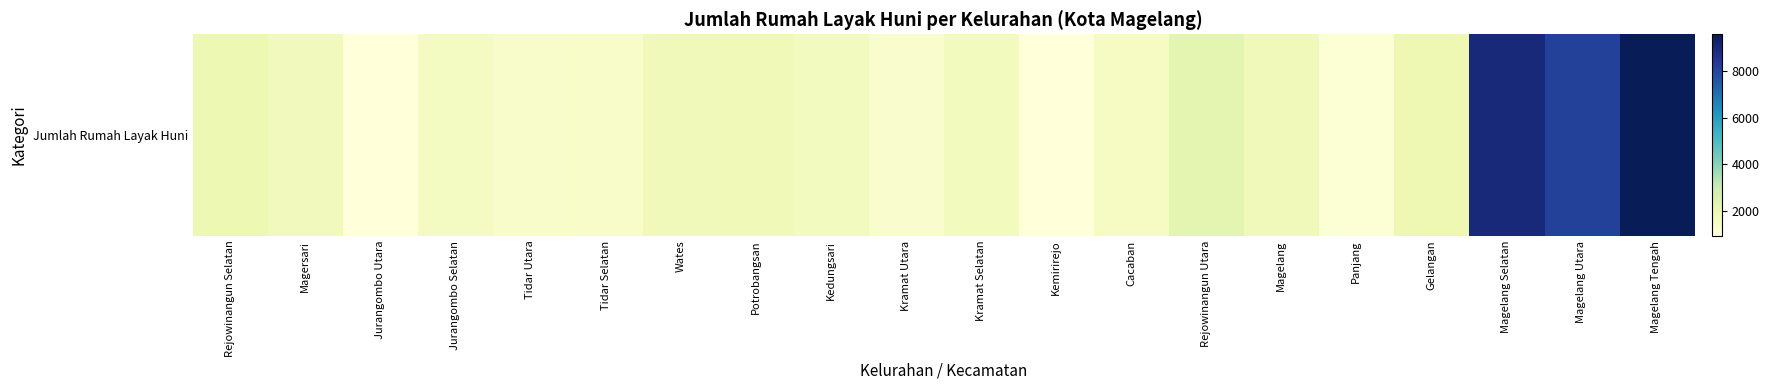

Between Rejowinangun Selatan and Kramat Selatan, which is larger?

Rejowinangun Selatan